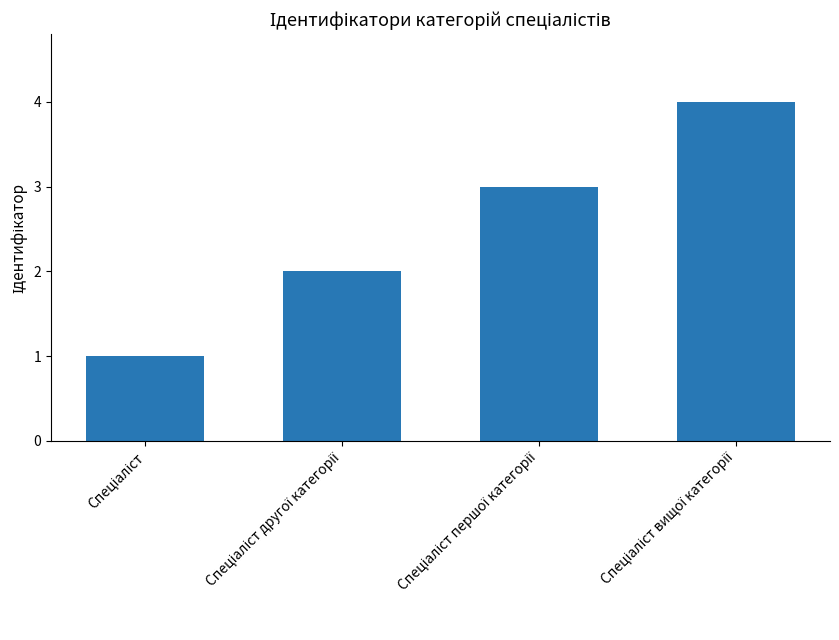

Count the values in the range 2 to 4.

3